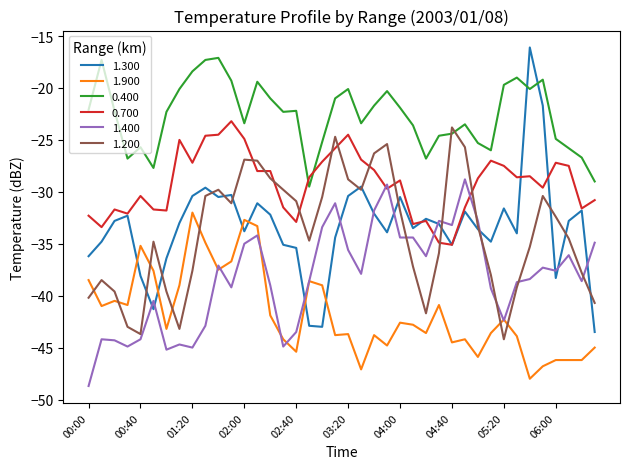

Which series has the largest total across all categories?

0.400